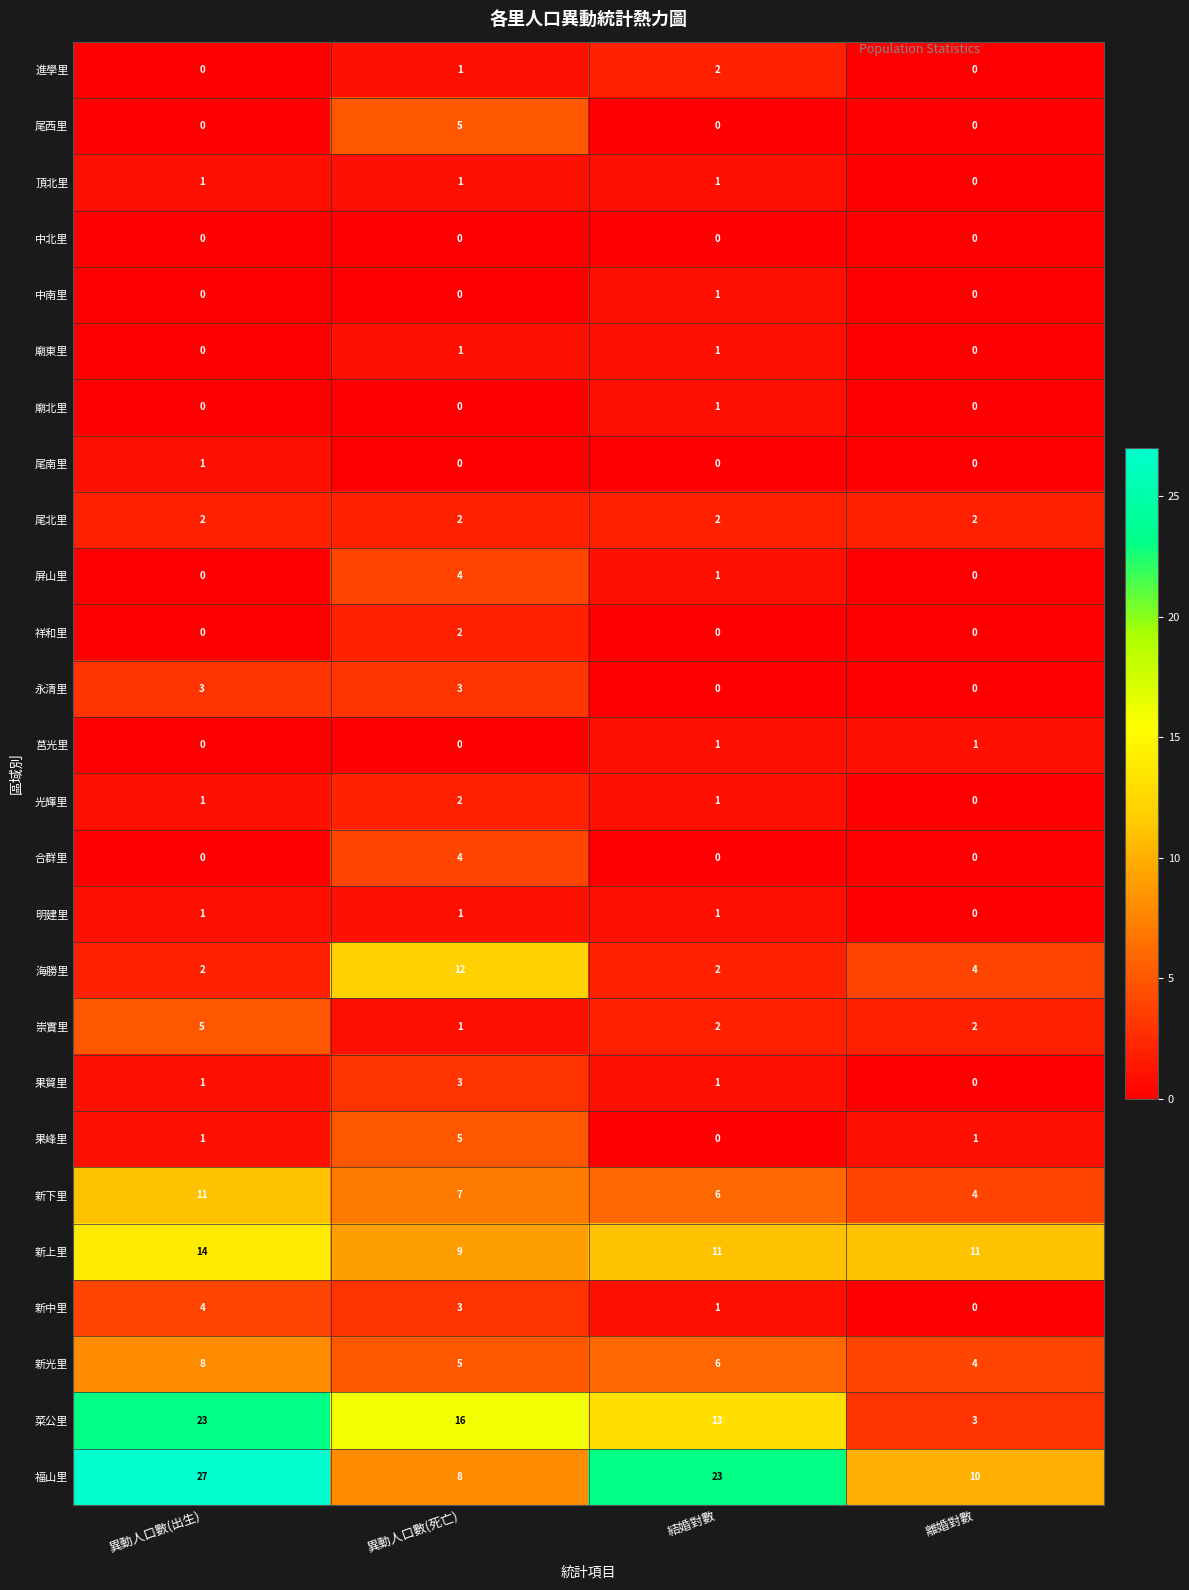

Which series changed the most between 結婚對數 and 離婚對數?

福山里